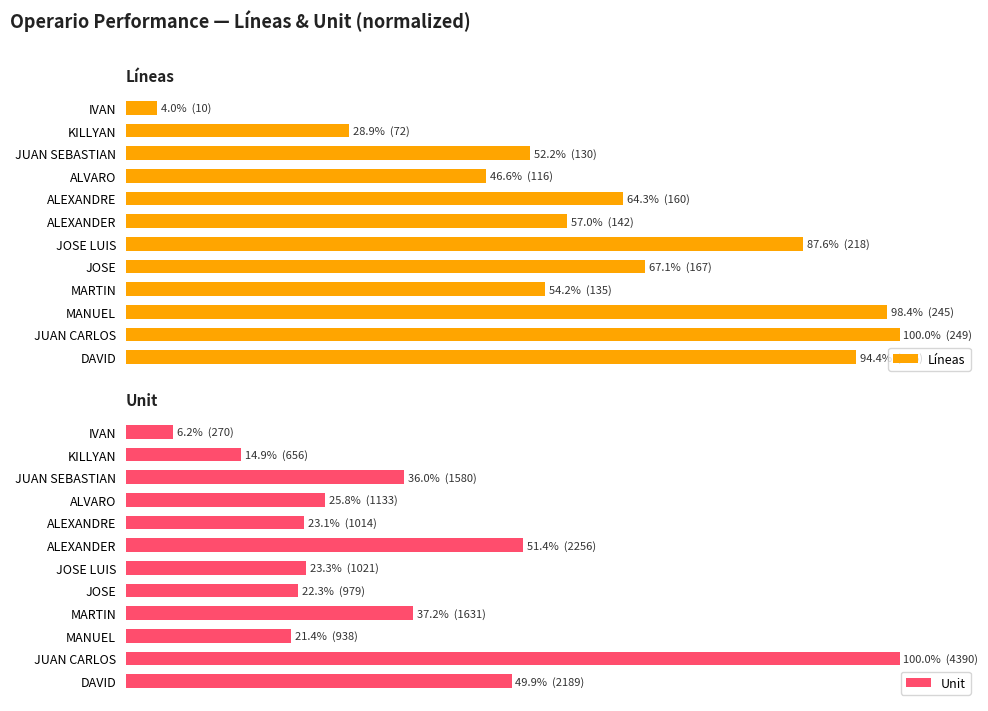

What are all the series names shown in the legend?

Líneas, Unit